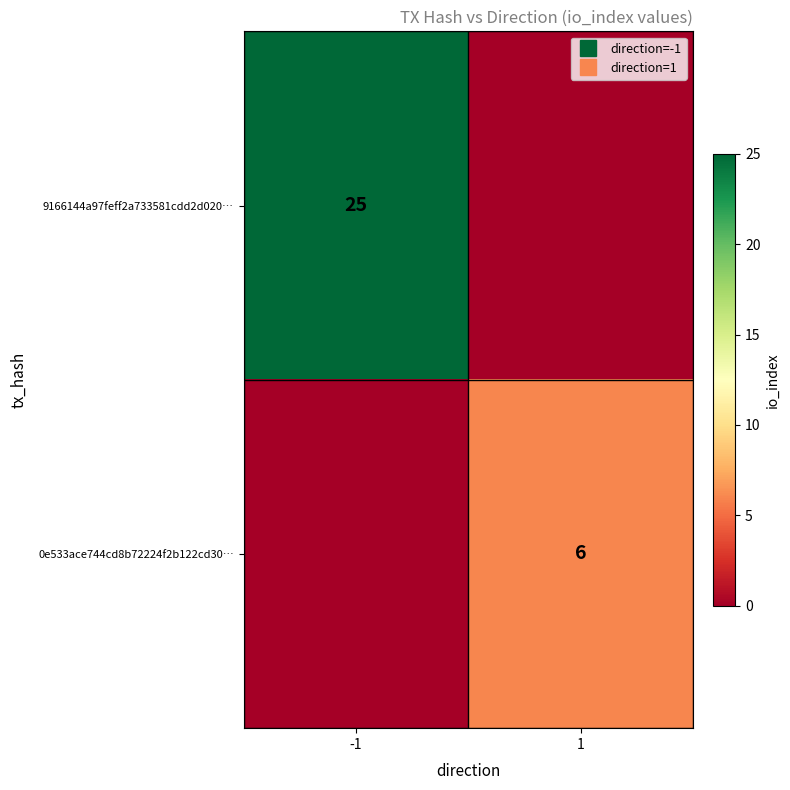

Is the value of 0e533ace744cd8b72224f2b122cd30… at -1 greater than the value of 9166144a97feff2a733581cdd2d020… at 1?

No